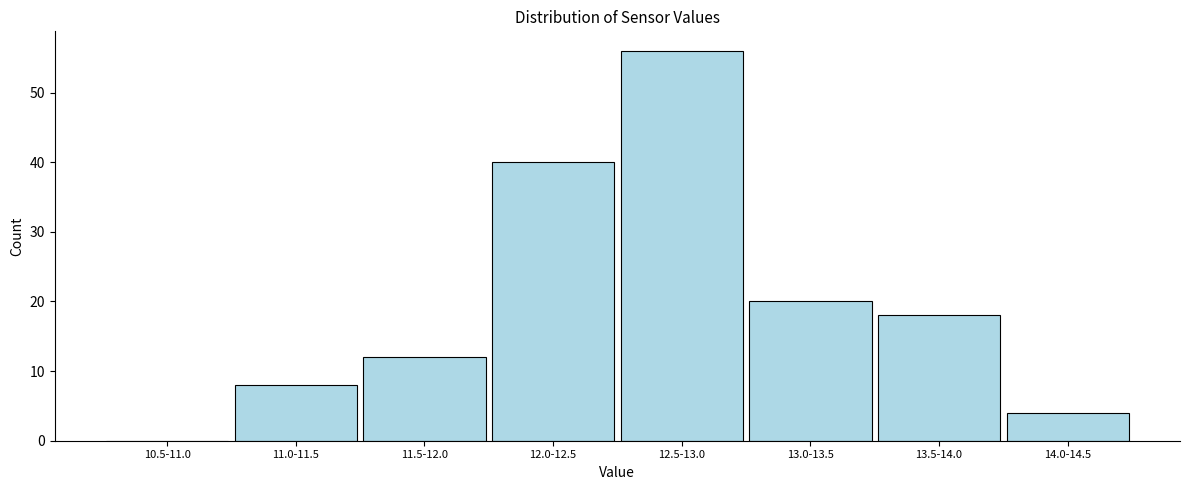

Reading right to left, transcribe all the data shown in this chart.

14.0-14.5=4	13.5-14.0=18	13.0-13.5=20	12.5-13.0=56	12.0-12.5=40	11.5-12.0=12	11.0-11.5=8	10.5-11.0=0